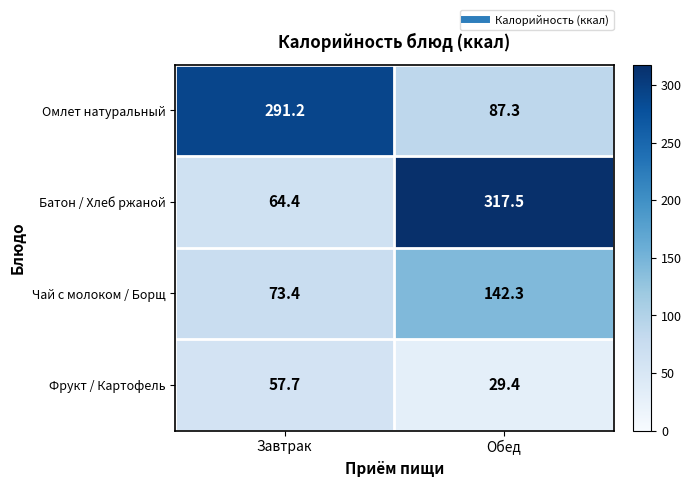

What is the average value of the Чай с молоком / Борщ series?

107.9